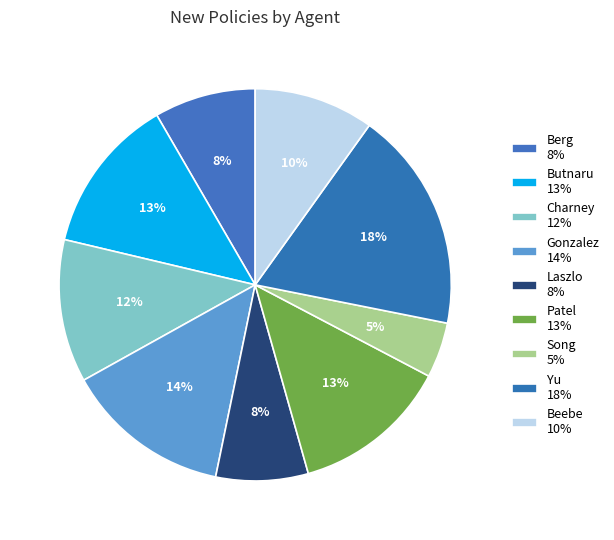

Which has a higher value, Laszlo or Berg?

Berg